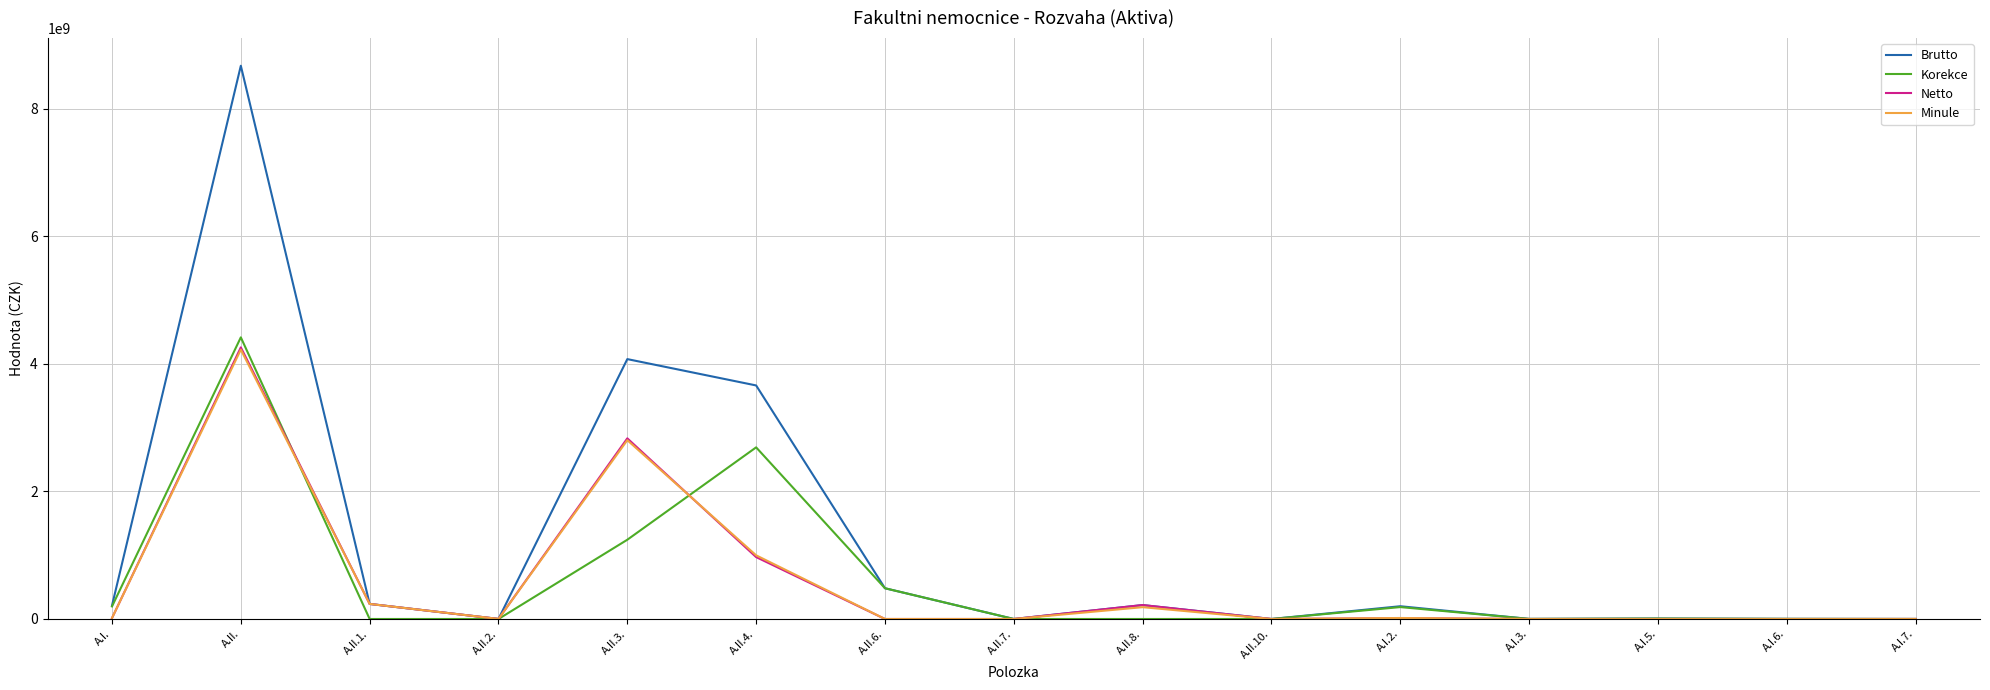

Where is Minule nearest to the value 2111141995?

A.II.3.